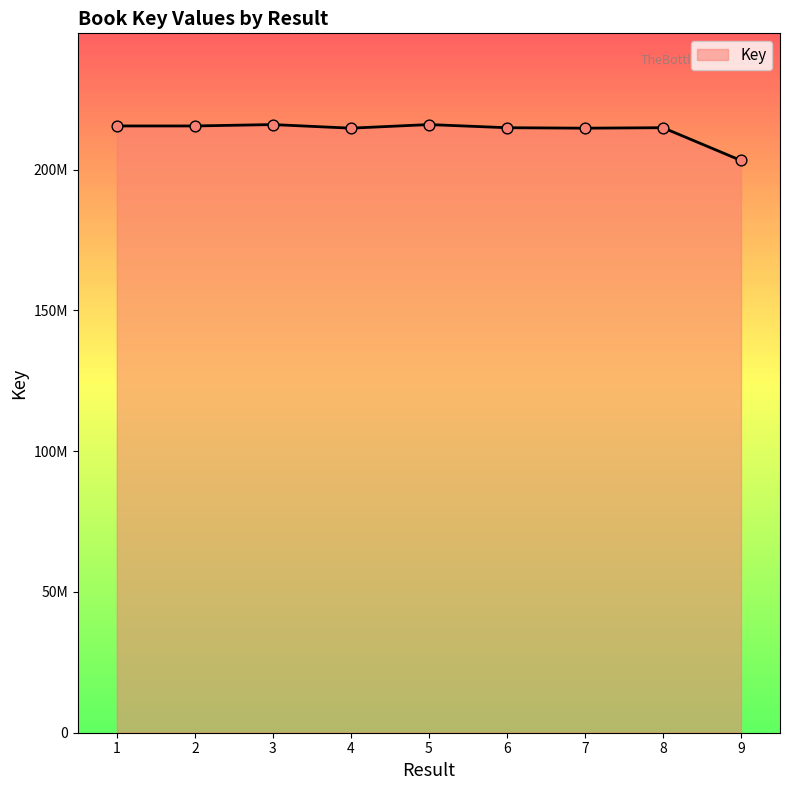

Which has a higher value, 1 or 2?

2